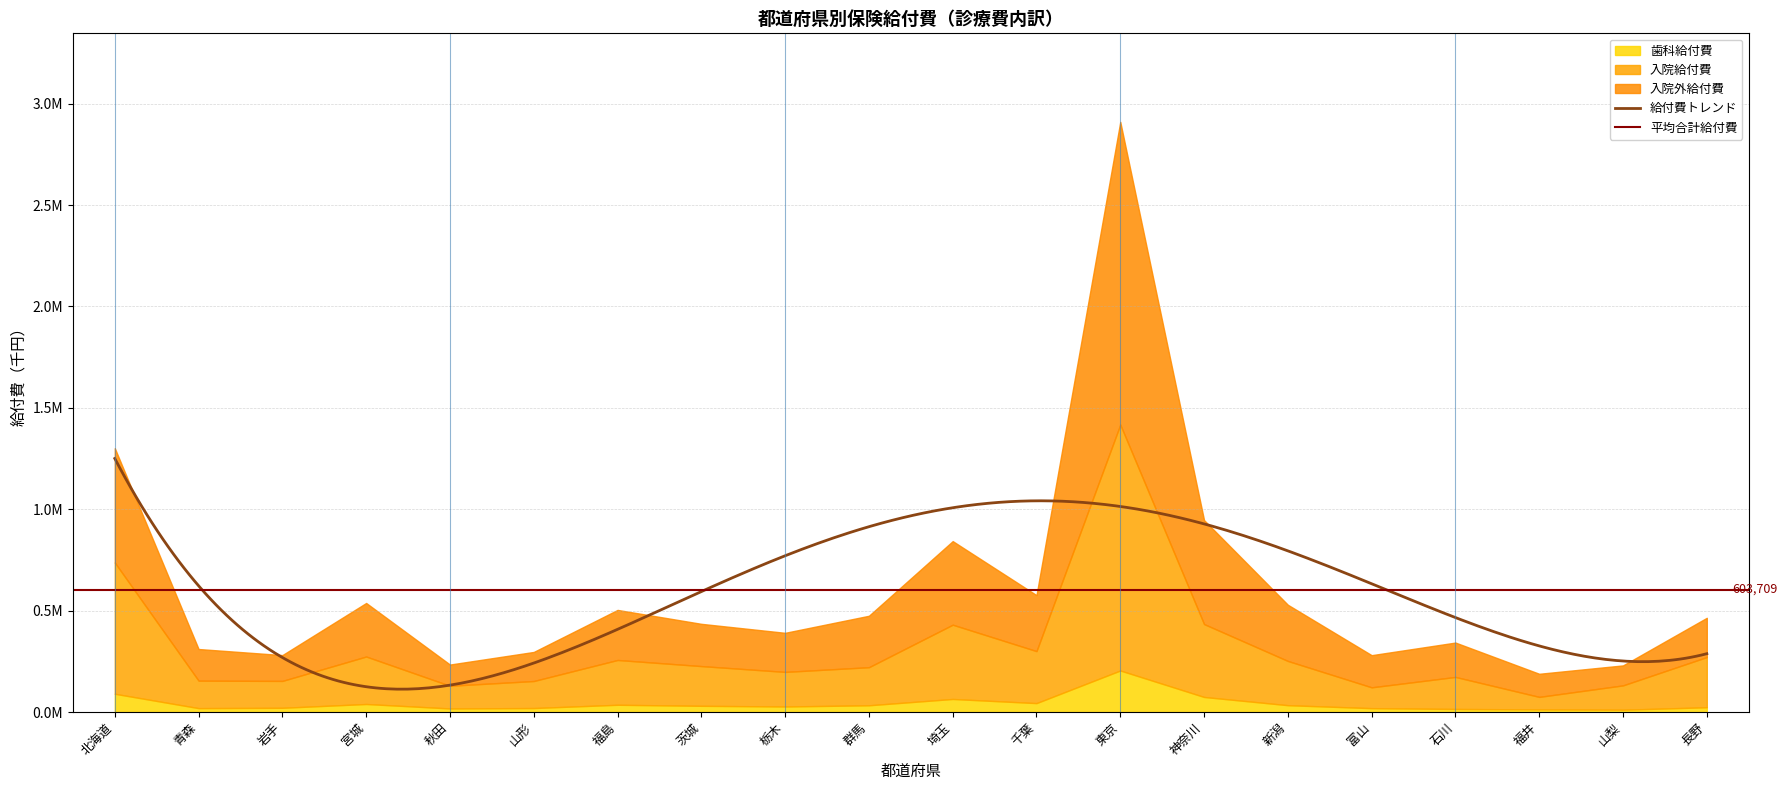

What is the label of the 12th point from the right?

栃木